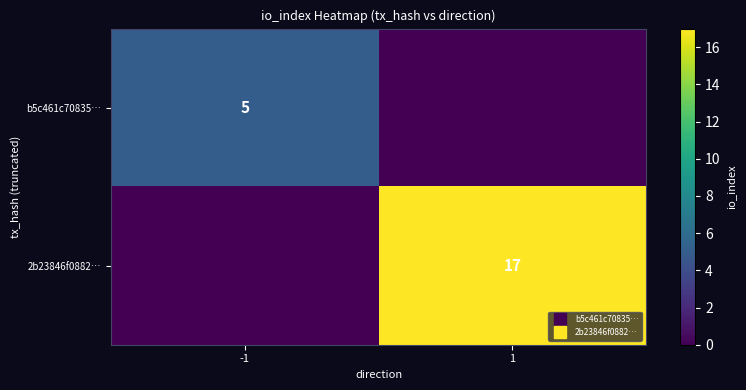

What is the difference between the highest and lowest values at -1?

5